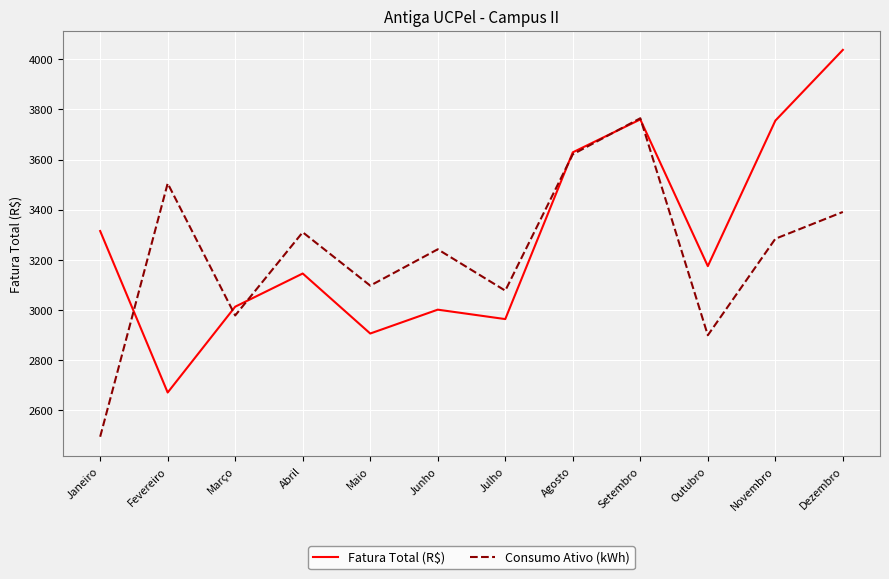

Which series has the widest spread of values?

Fatura Total (R$)